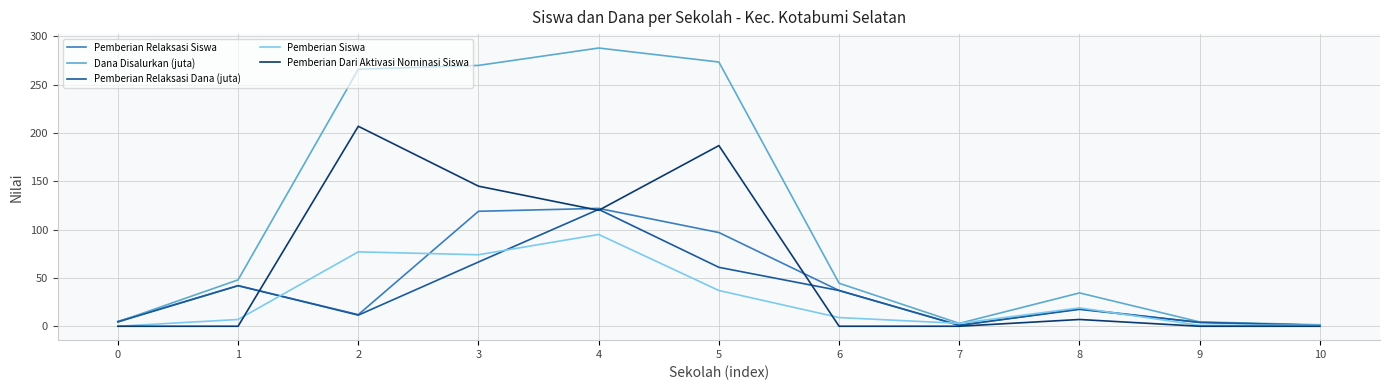

Which label corresponds to the largest value in the chart?

4